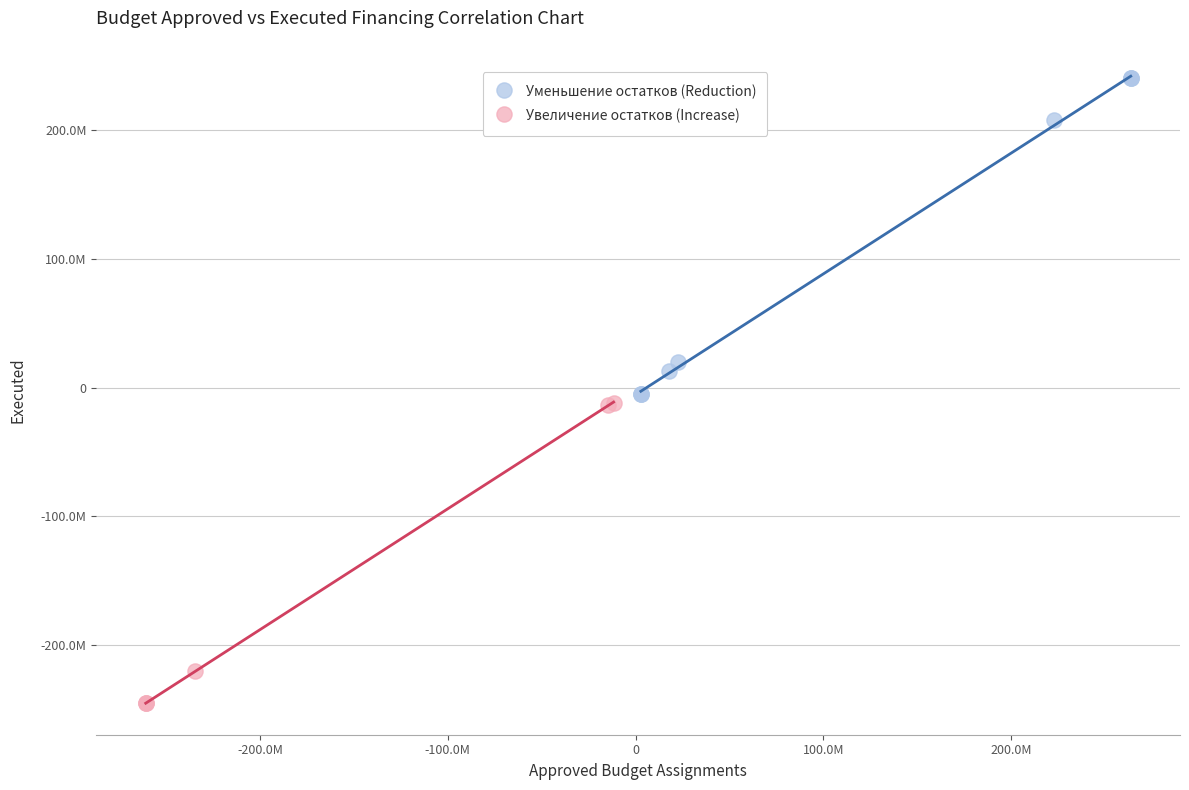

Which series reaches the maximum Y coordinate?

Уменьшение остатков (Reduction)